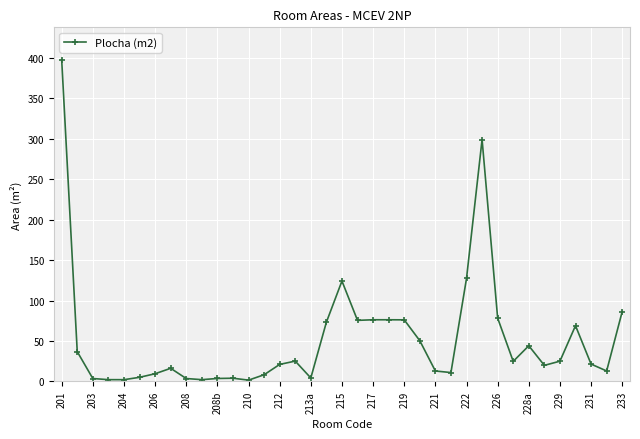

What is the maximum value shown in the chart?

398.2